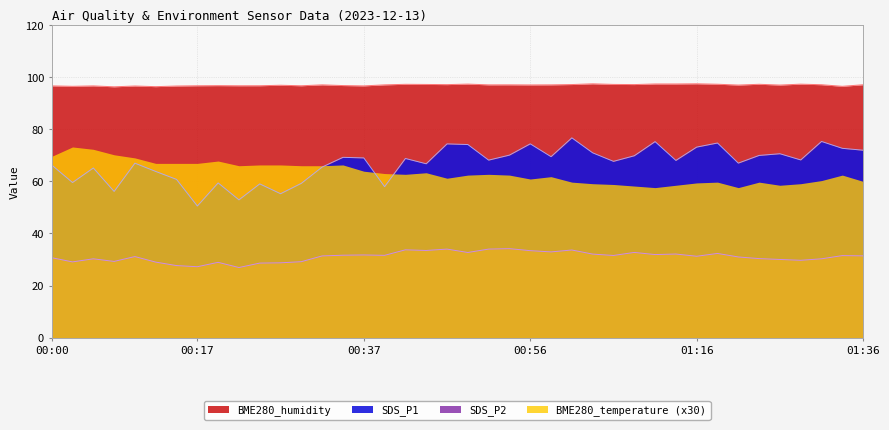

List the series in order of their peak value, highest first.

BME280_humidity, SDS_P1, BME280_temperature (x30), SDS_P2